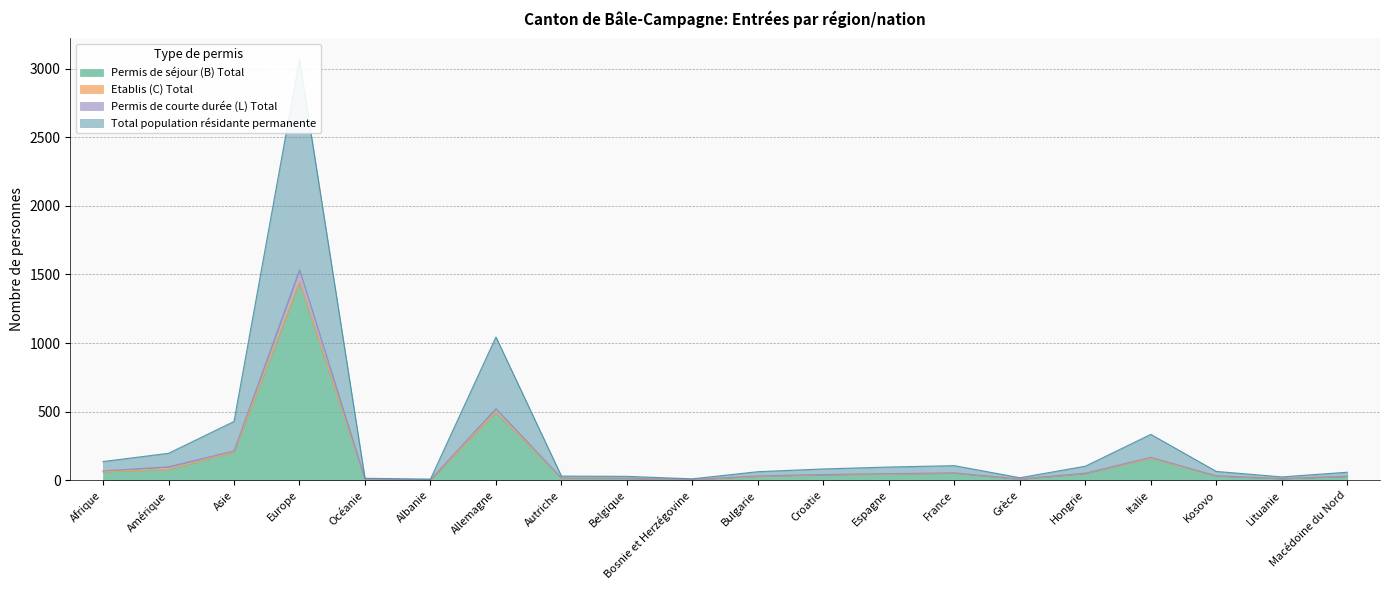

Which series has the widest spread of values?

Permis de courte durée (L) Total